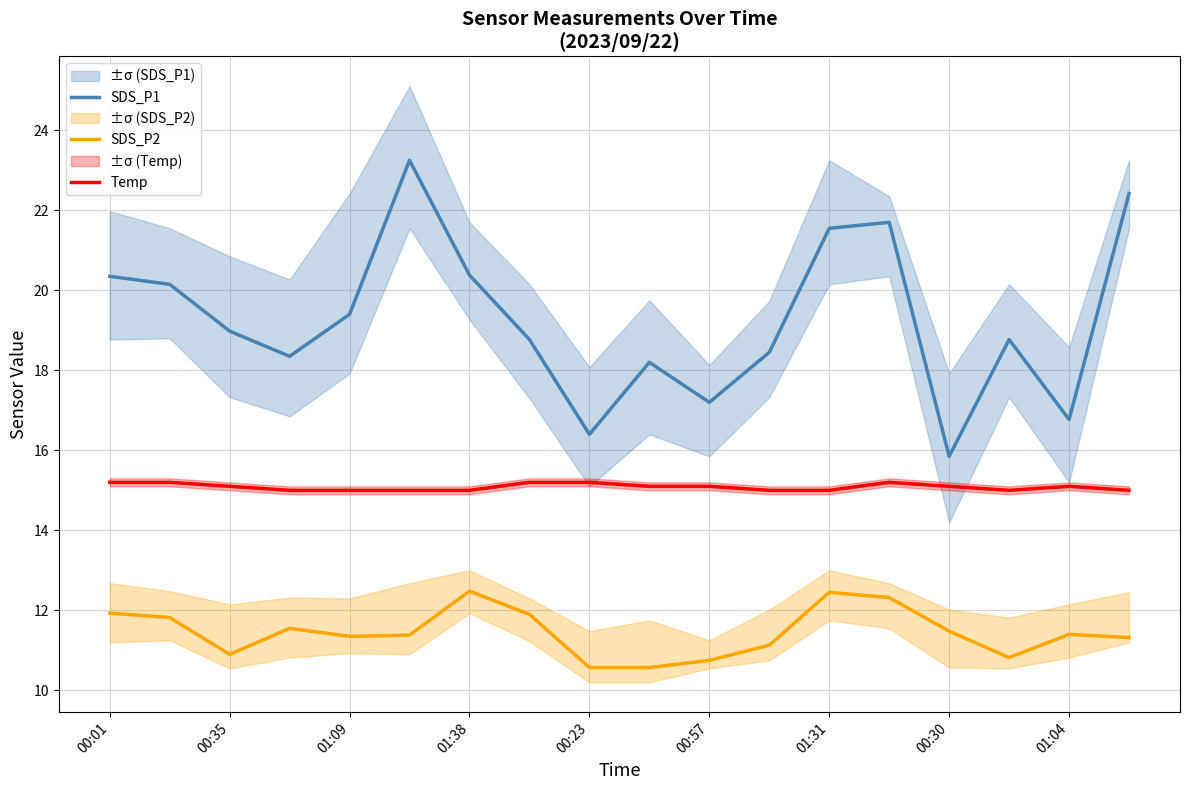

True or false: SDS_P2 and Temp intersect in this chart.

False